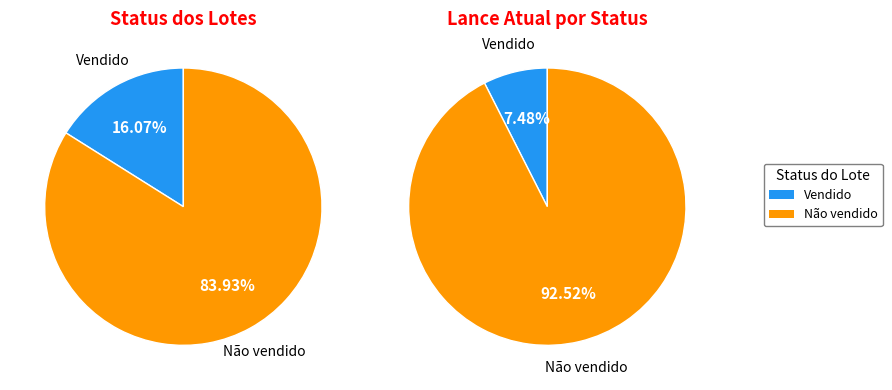

To the nearest percent, what is the difference between the largest and smallest slice percentages?

68%